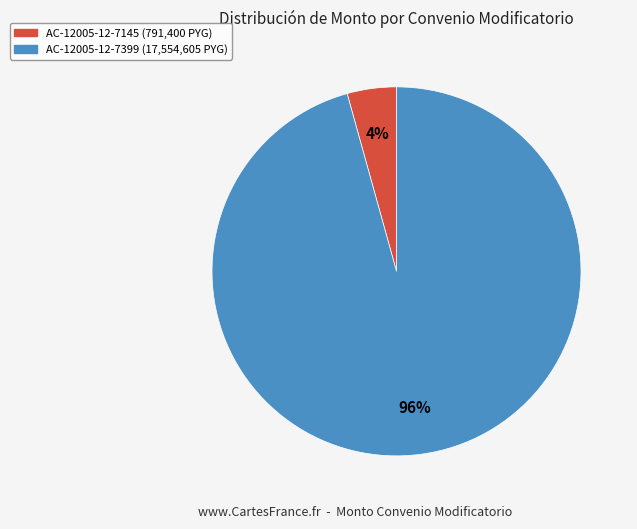

Between AC-12005-12-7145 (791,400 PYG) and AC-12005-12-7399 (17,554,605 PYG), which is larger?

AC-12005-12-7399 (17,554,605 PYG)